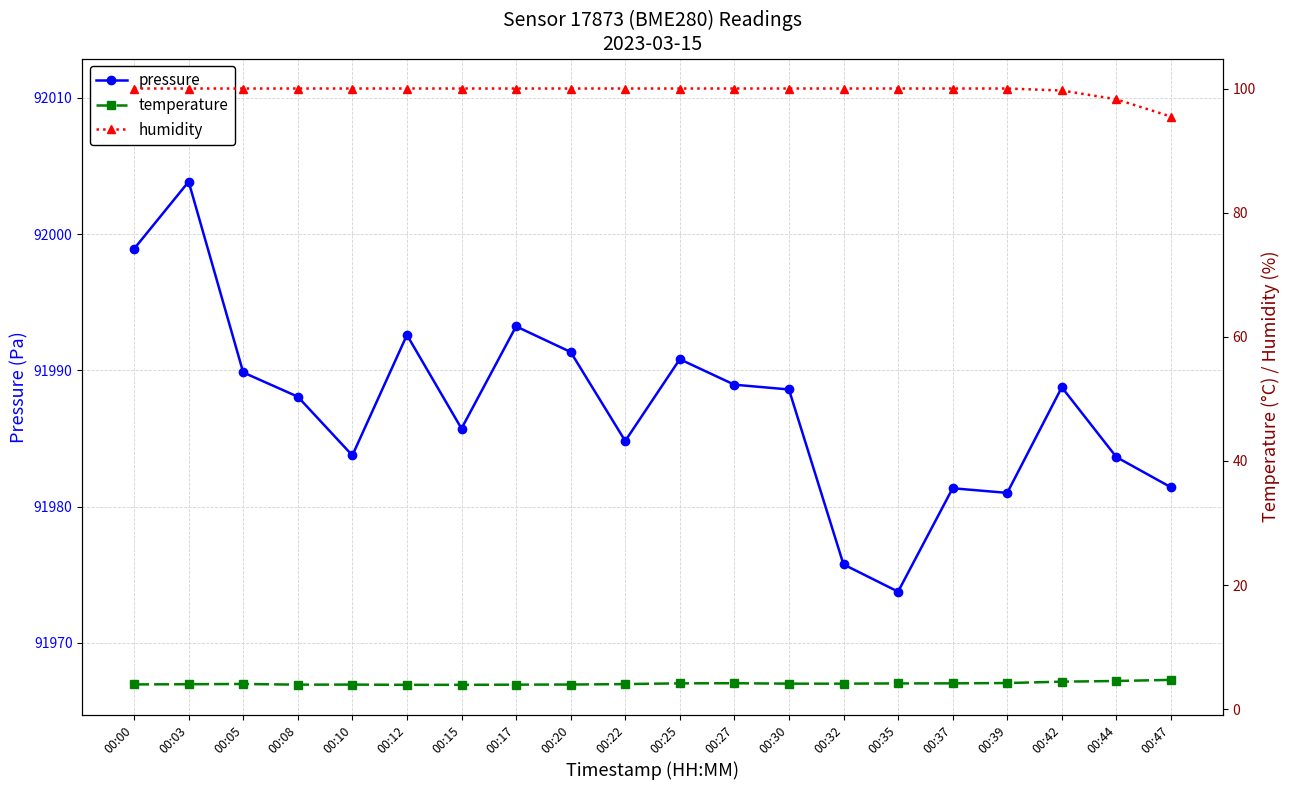

How many values in the pressure series are below 91988?

9